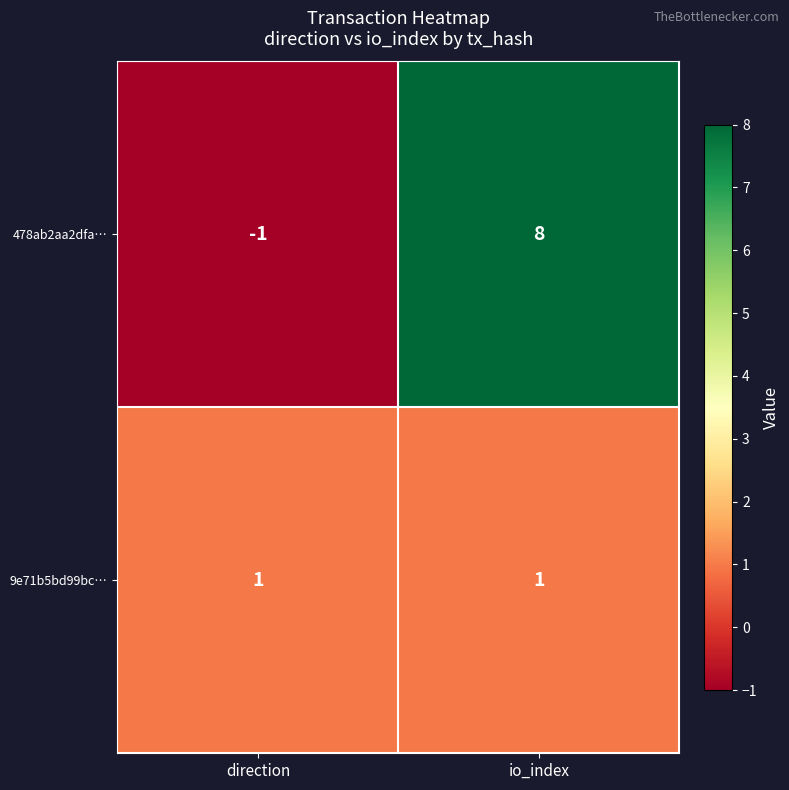

At which category is the sum across all series the highest?

io_index